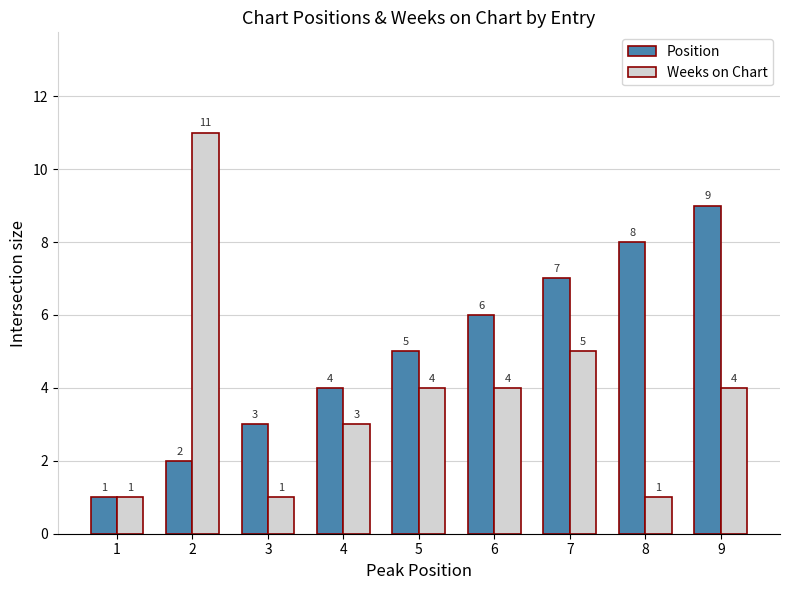

List the labels in order of Position value, largest first.

9, 8, 7, 6, 5, 4, 3, 2, 1